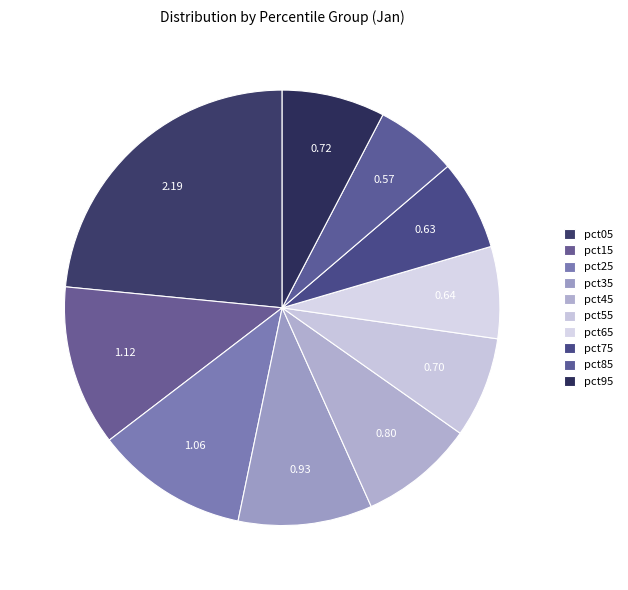

Rank the categories by value from lowest to highest.

pct85, pct75, pct65, pct55, pct95, pct45, pct35, pct25, pct15, pct05